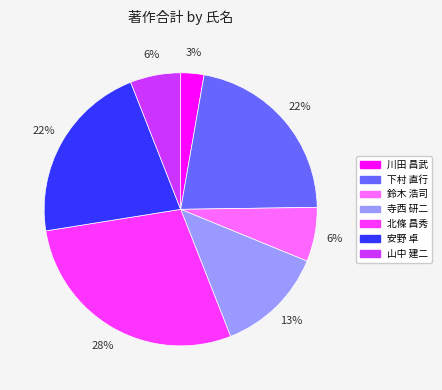

Do 山中 建二 and 川田 昌武 together represent more than half of the pie?

No